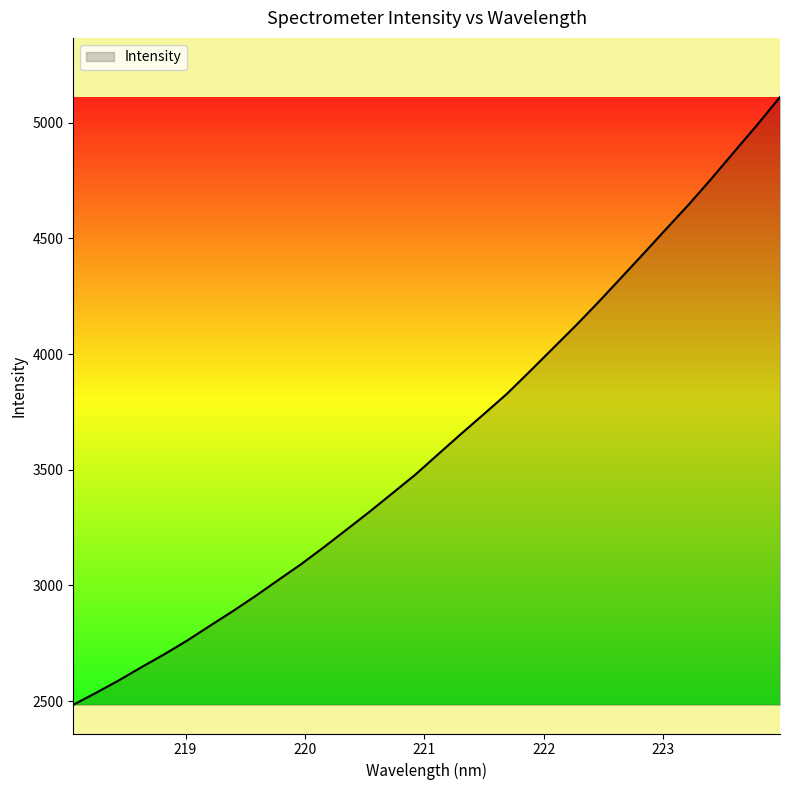

Does the chart display data point markers on the line(s)?

No